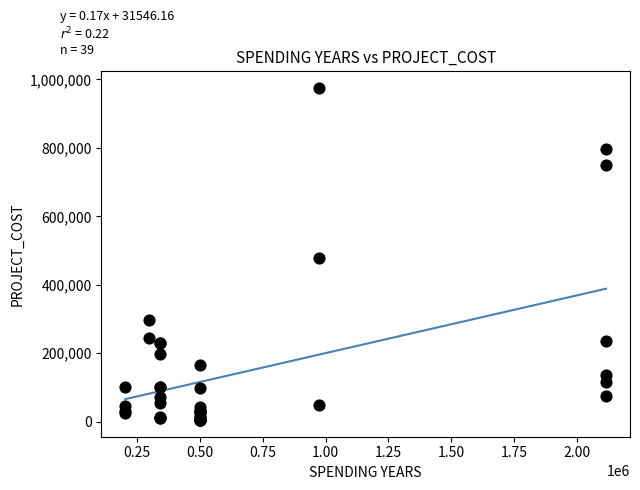

What Y value in the scatter plot is closest to 489844?

478381